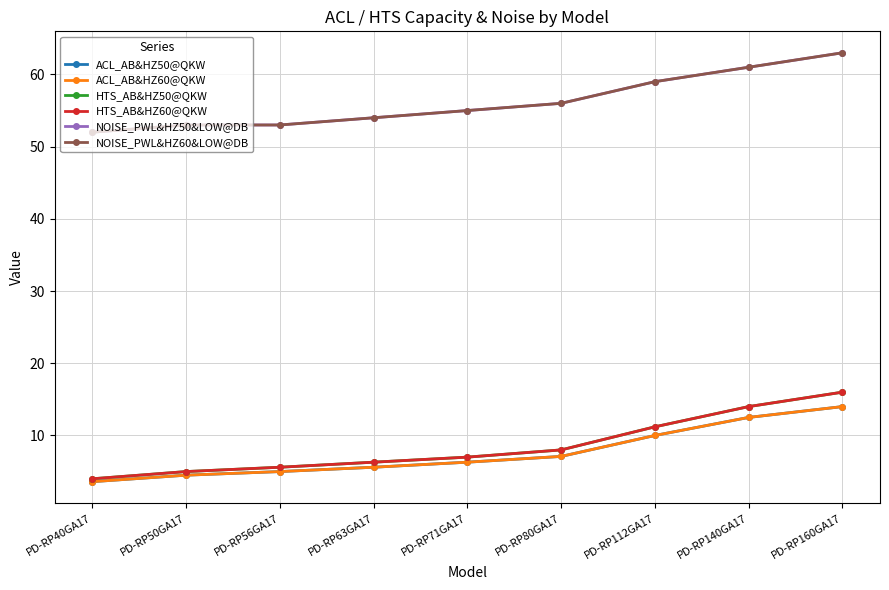

What value does the HTS_AB&HZ50@QKW series have at PD-RP80GA17?

8.0